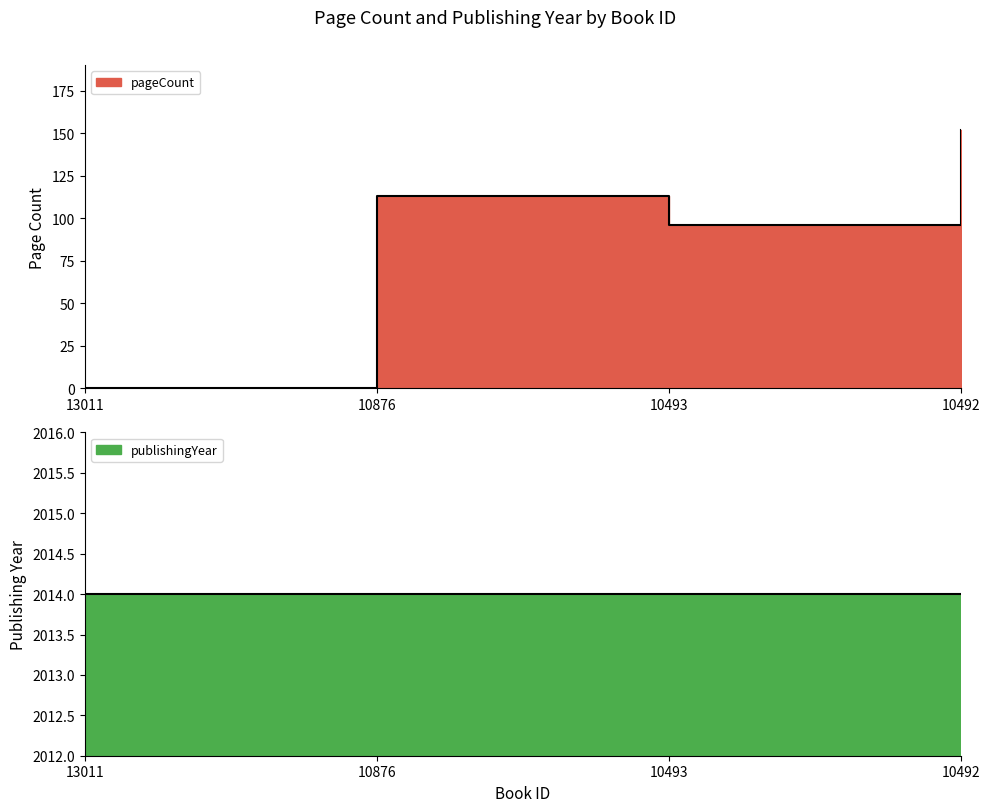

What is the average value?

90